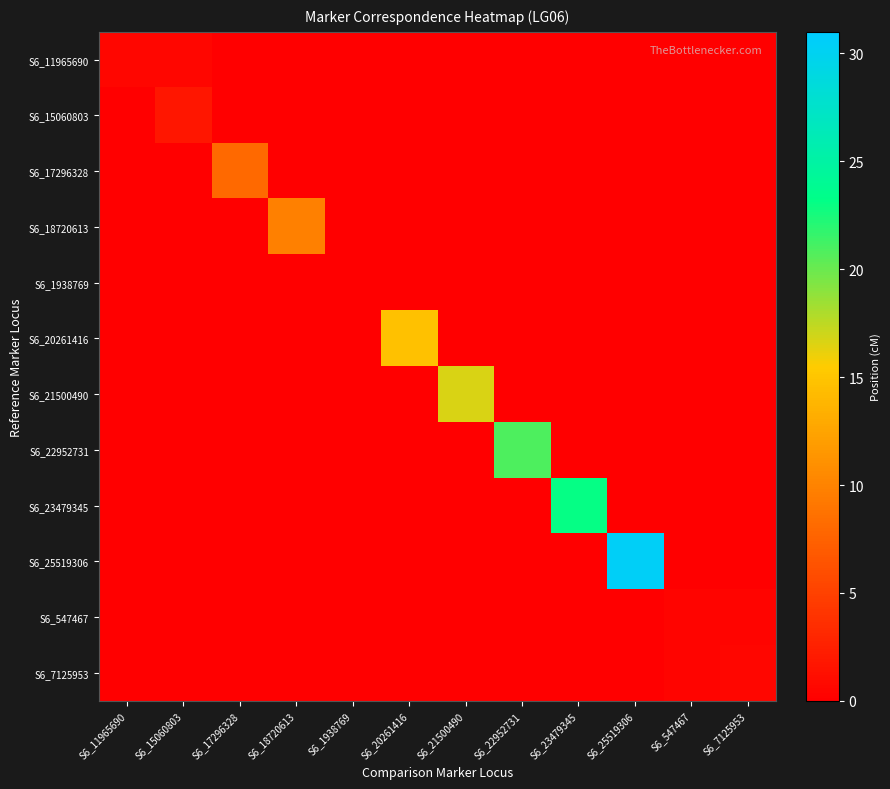

Which has a higher value, S6_23479345 or S6_7125953?

S6_23479345